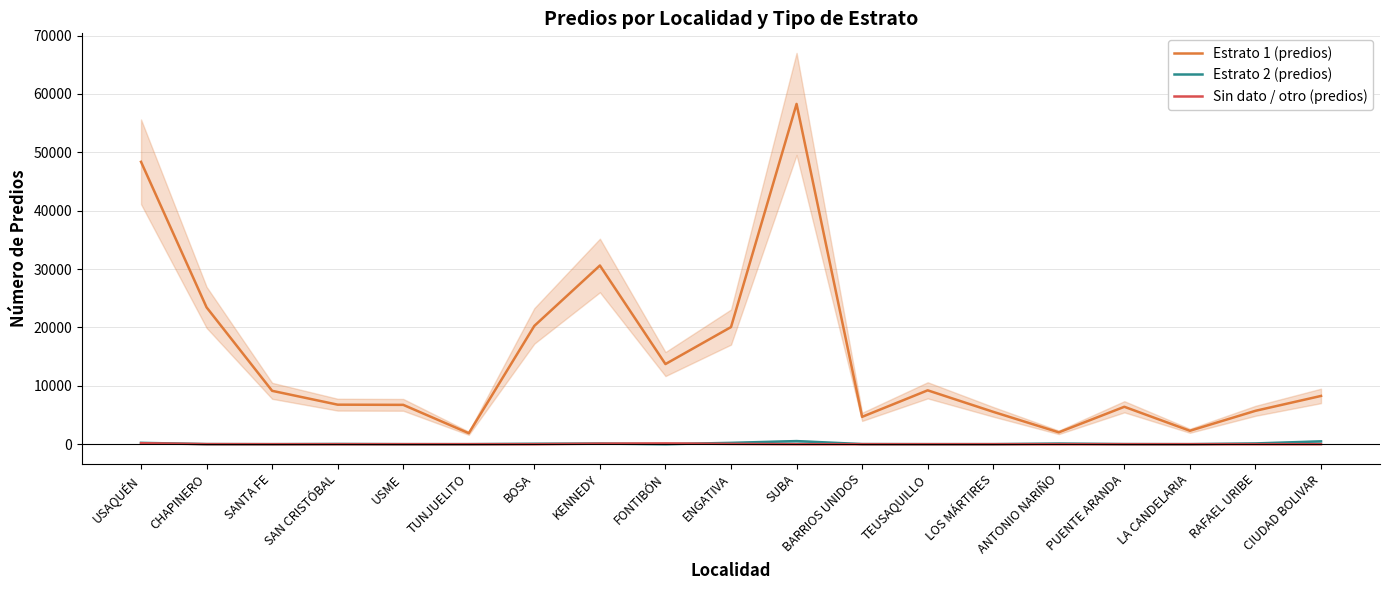

Is the value of Estrato 2 (predios) at ENGATIVA greater than the value of Estrato 1 (predios) at BARRIOS UNIDOS?

No